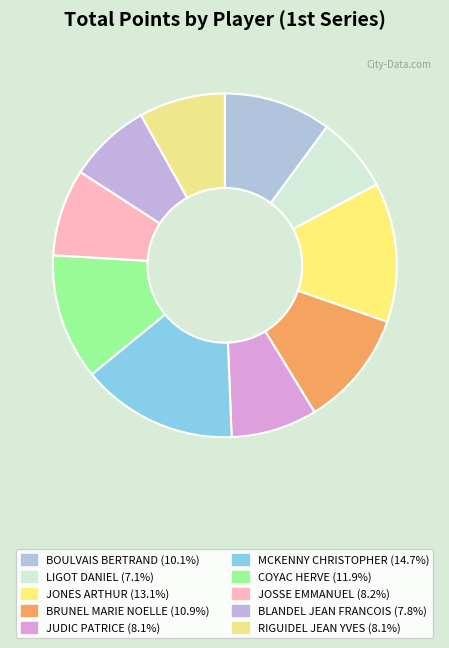

How many slices are in this pie chart?

10